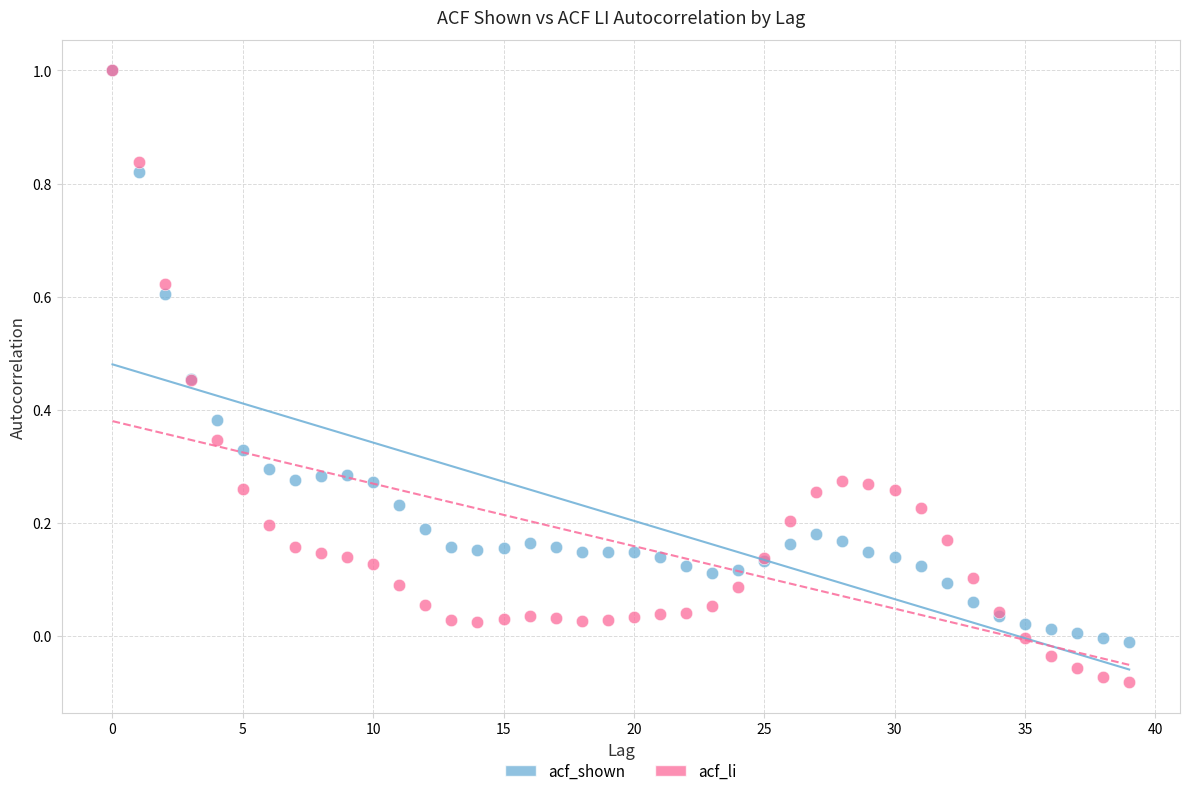

Which series has the widest spread of Y values?

acf_li